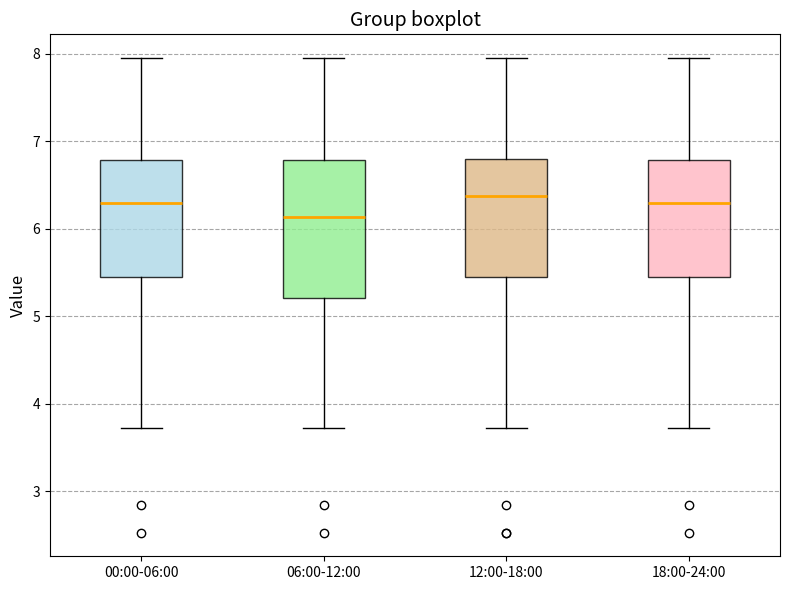

Where does the median line of the box for 06:00-12:00 sit on the y-axis? The values are not printed on the chart, so give them approximately, as read against the axis.

6.1